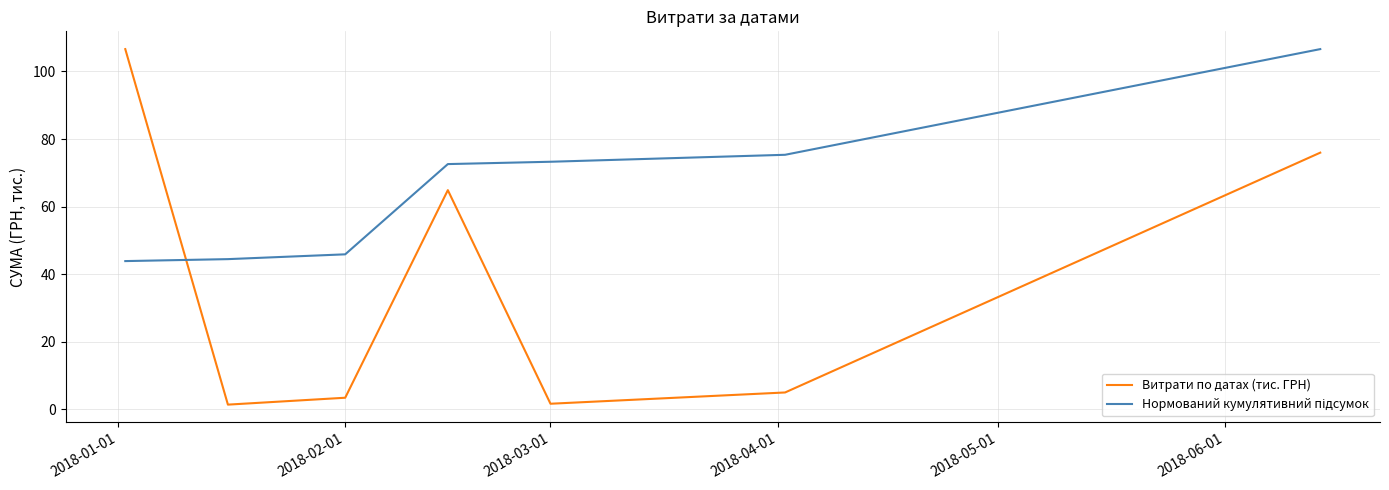

What is the highest value of the Витрати по датах (тис. ГРН) series?

106.6